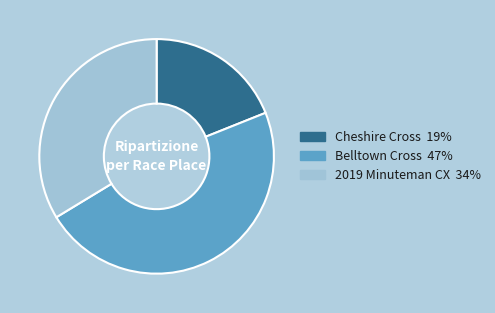

True or false: Cheshire Cross accounts for 25% of the total.

False